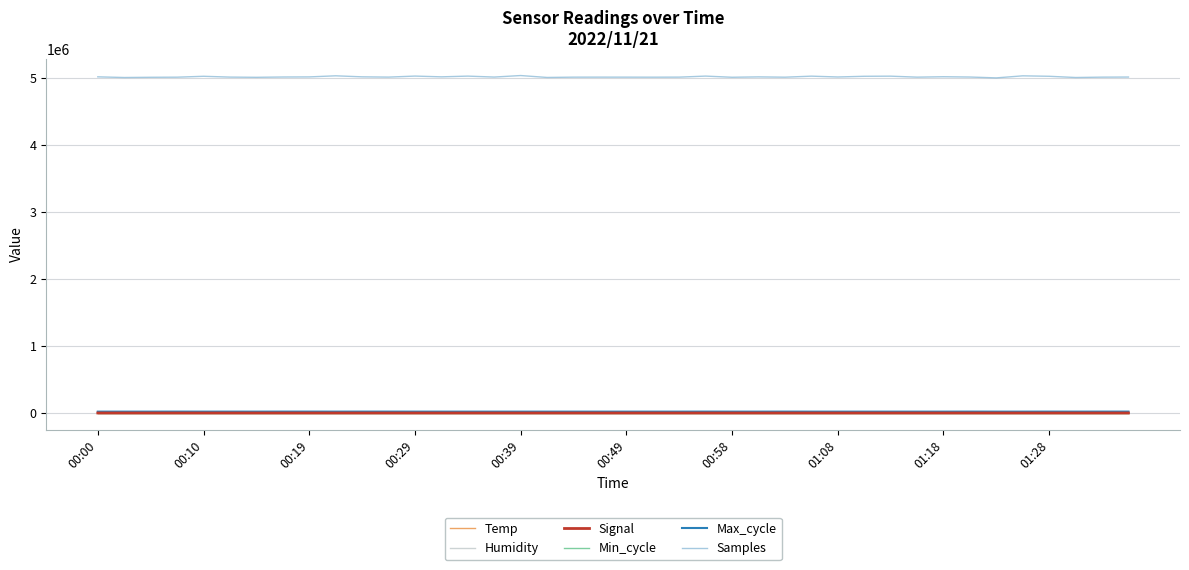

What is the greatest value displayed?

5042484.0